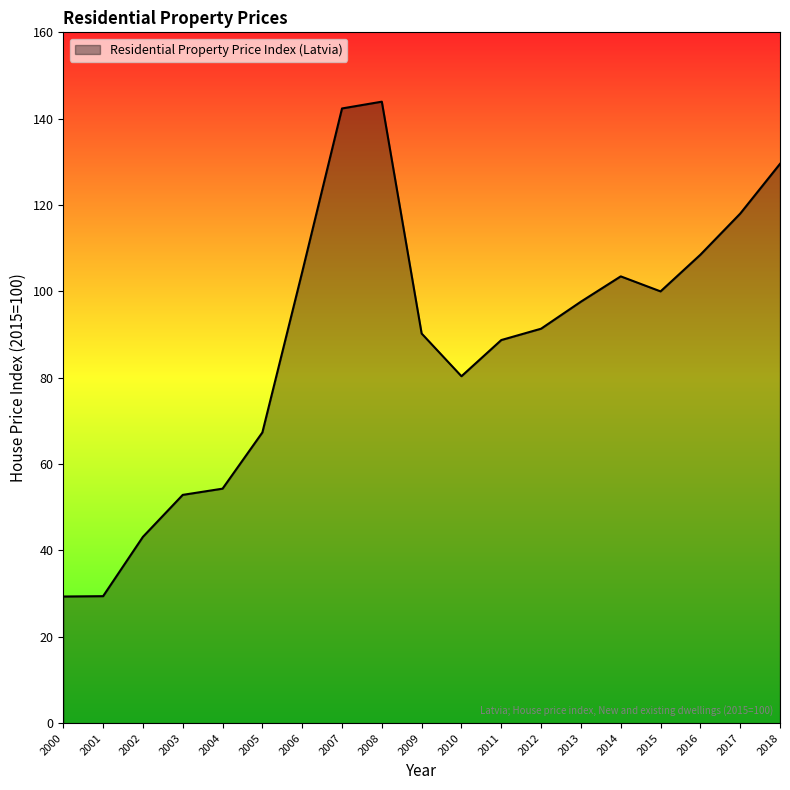

What is the approximate value at 2000?

29.3